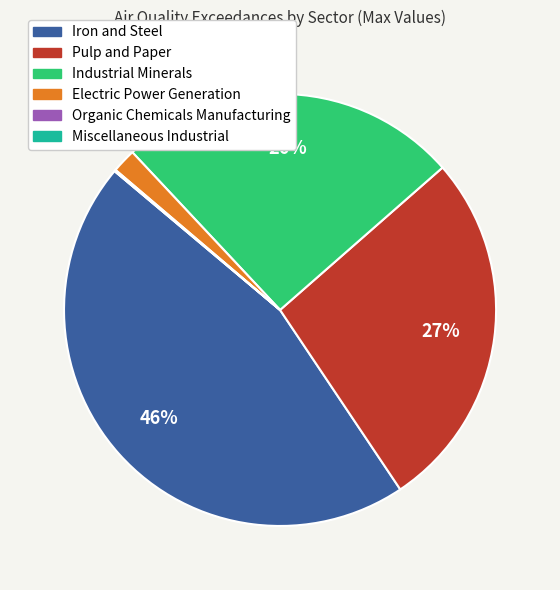

To the nearest percent, what is the average slice percentage?

17%